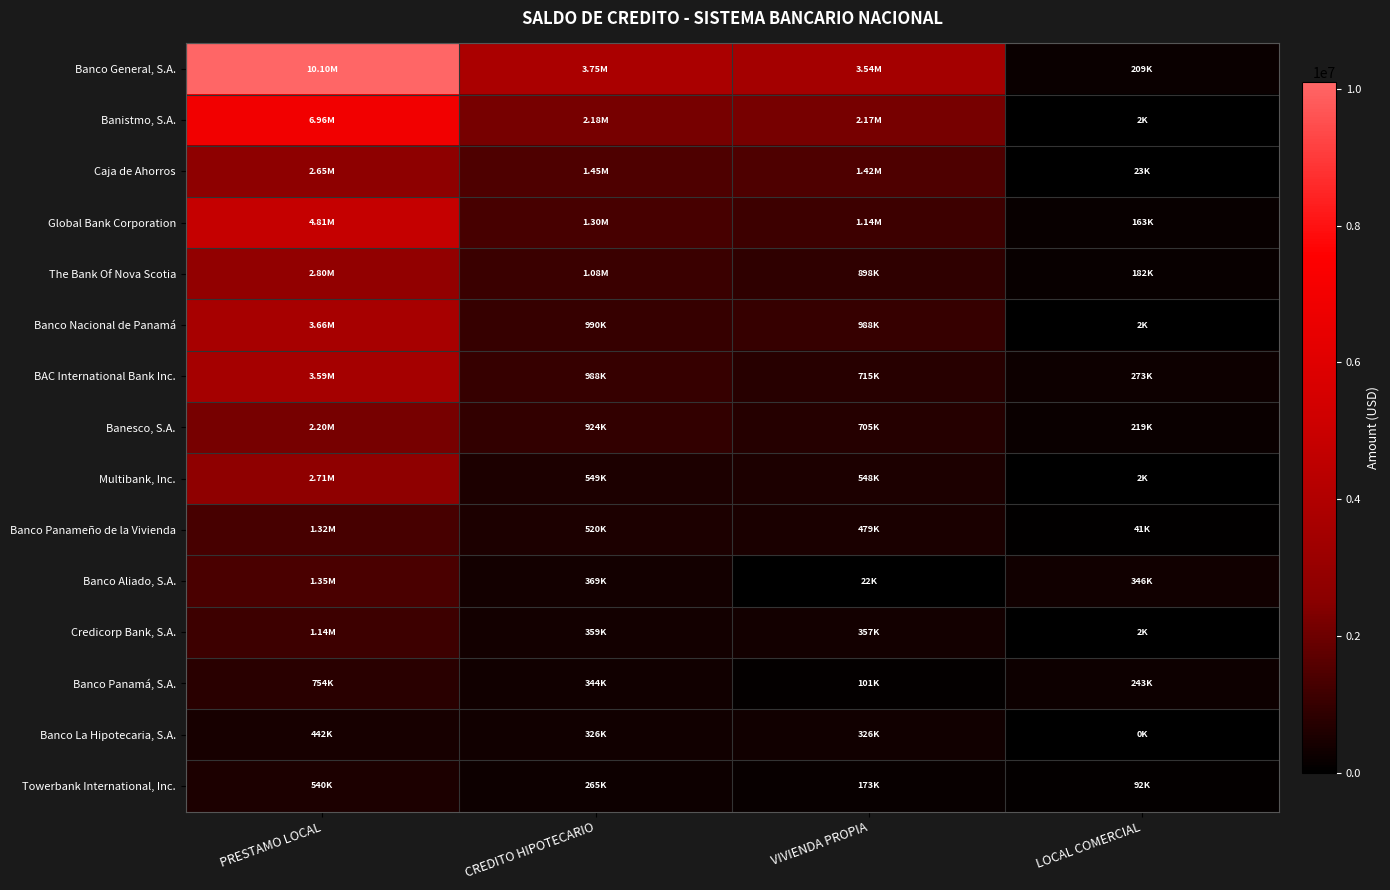

Count the number of categories in the chart.

4